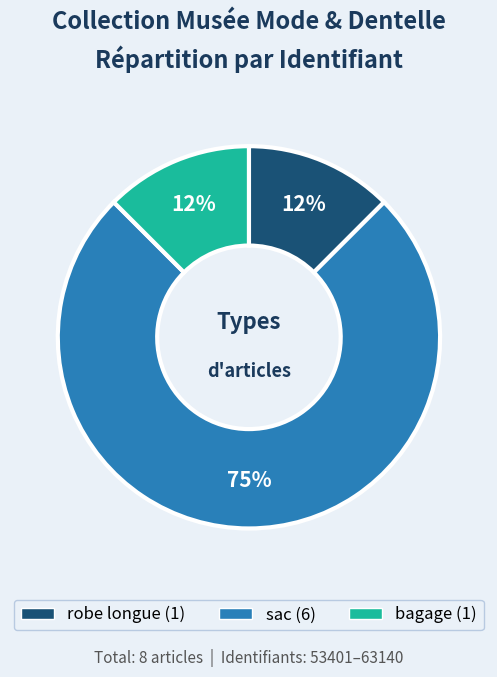

To the nearest percent, what is the average slice percentage?

33%